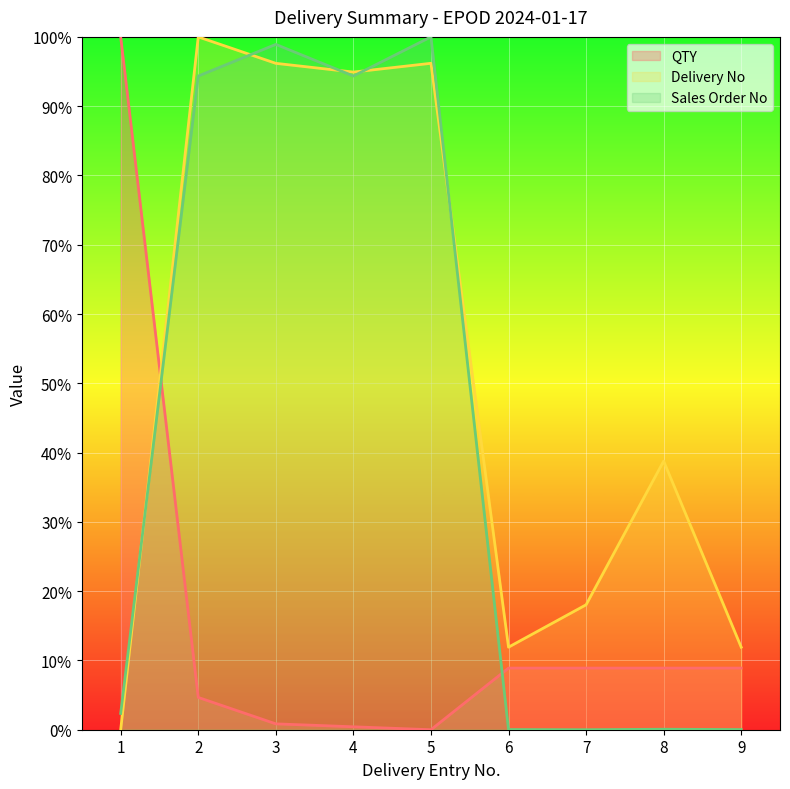

At 8, list the series in order from largest to smallest.

Delivery No, QTY, Sales Order No